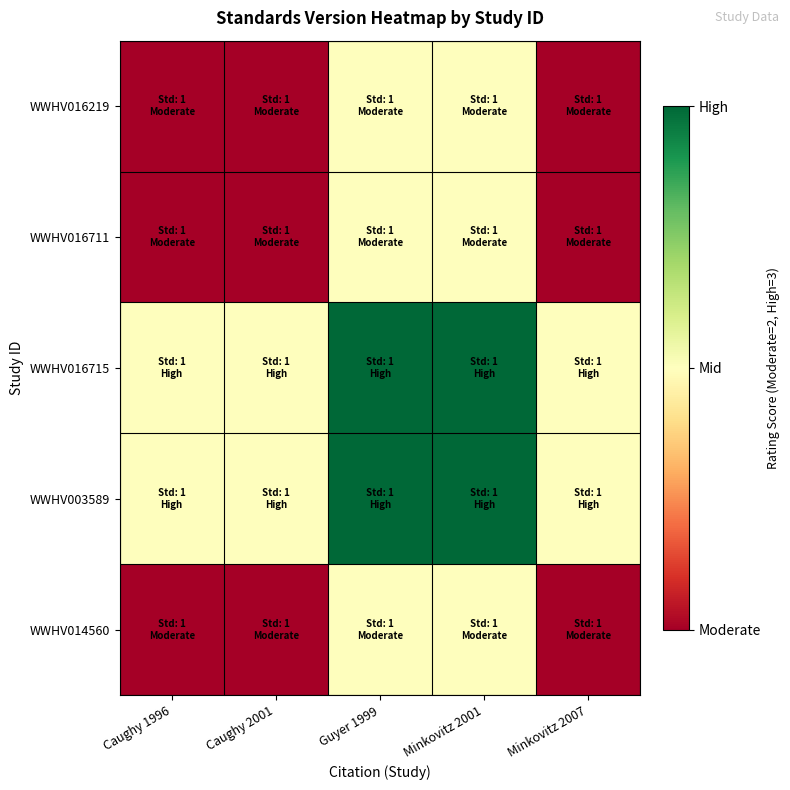

Reading left to right, extract all data points from this chart.

WWHV016219: Caughy 1996=2.0	Caughy 2001=2.0	Guyer 1999=2.5	Minkovitz 2001=2.5	Minkovitz 2007=2.0
WWHV016711: Caughy 1996=2.0	Caughy 2001=2.0	Guyer 1999=2.5	Minkovitz 2001=2.5	Minkovitz 2007=2.0
WWHV016715: Caughy 1996=2.5	Caughy 2001=2.5	Guyer 1999=3.0	Minkovitz 2001=3.0	Minkovitz 2007=2.5
WWHV003589: Caughy 1996=2.5	Caughy 2001=2.5	Guyer 1999=3.0	Minkovitz 2001=3.0	Minkovitz 2007=2.5
WWHV014560: Caughy 1996=2.0	Caughy 2001=2.0	Guyer 1999=2.5	Minkovitz 2001=2.5	Minkovitz 2007=2.0